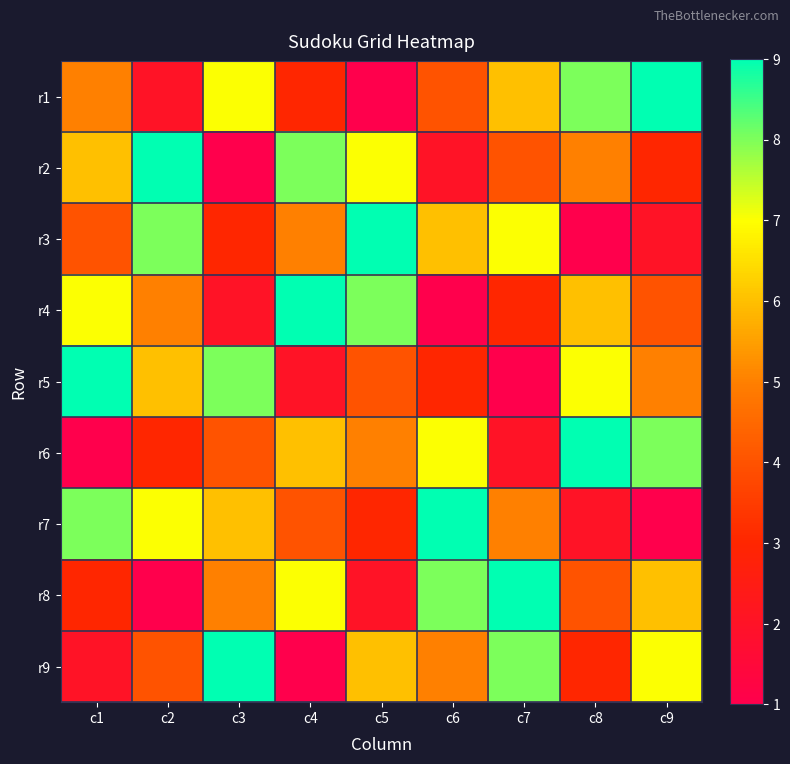

Rank the series at c3 from highest to lowest value.

r9, r5, r1, r7, r8, r6, r3, r4, r2